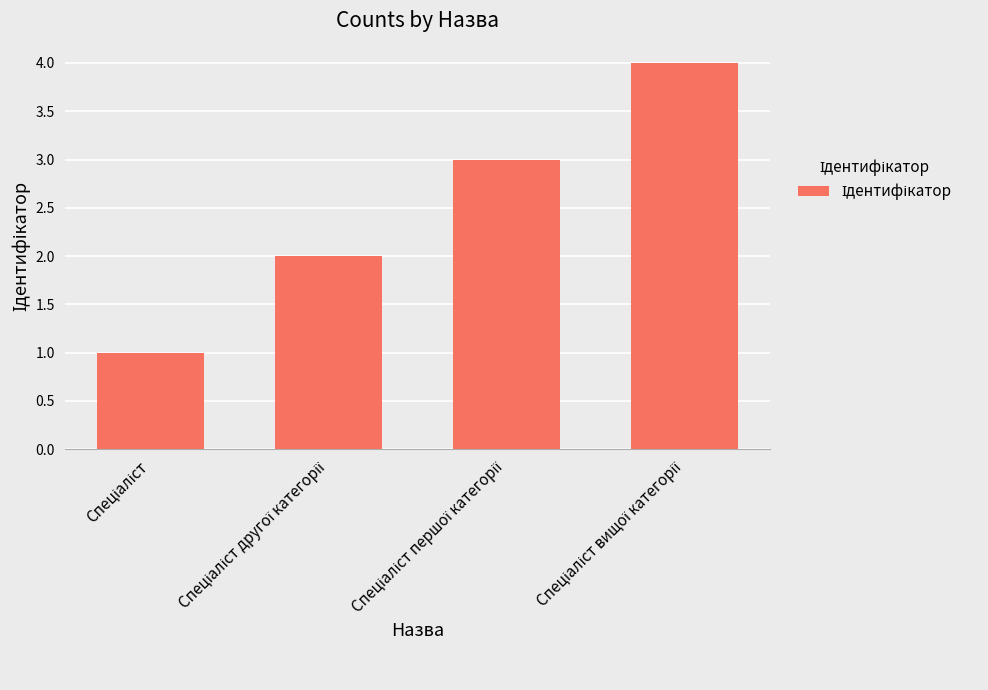

What is the maximum value shown in the chart?

4